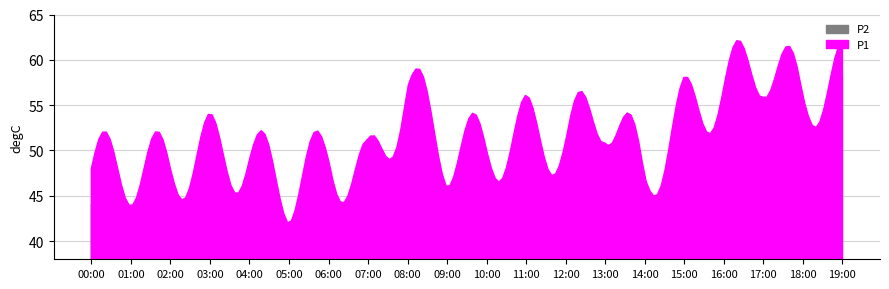

Which series has the widest spread of values?

P1